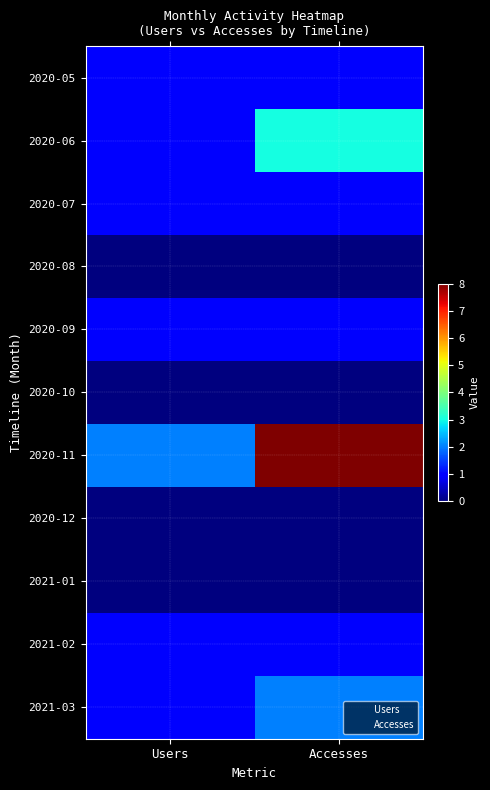

Is it true that 1 equals 0 at 8?

True